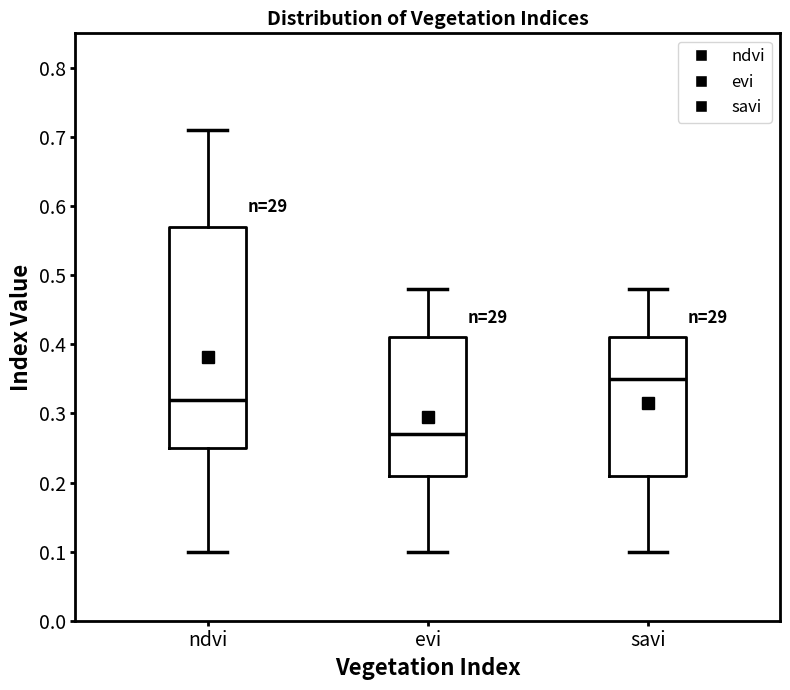

Where does the upper whisker of the box for savi end on the y-axis? The values are not printed on the chart, so give them approximately, as read against the axis.

0.48